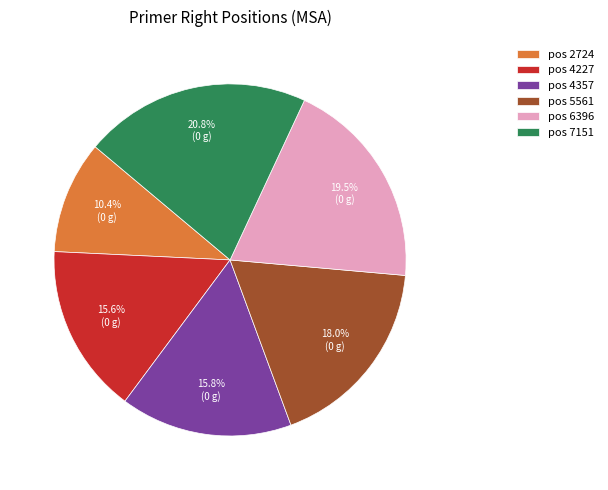

What is the largest slice in the pie chart?

pos 7151